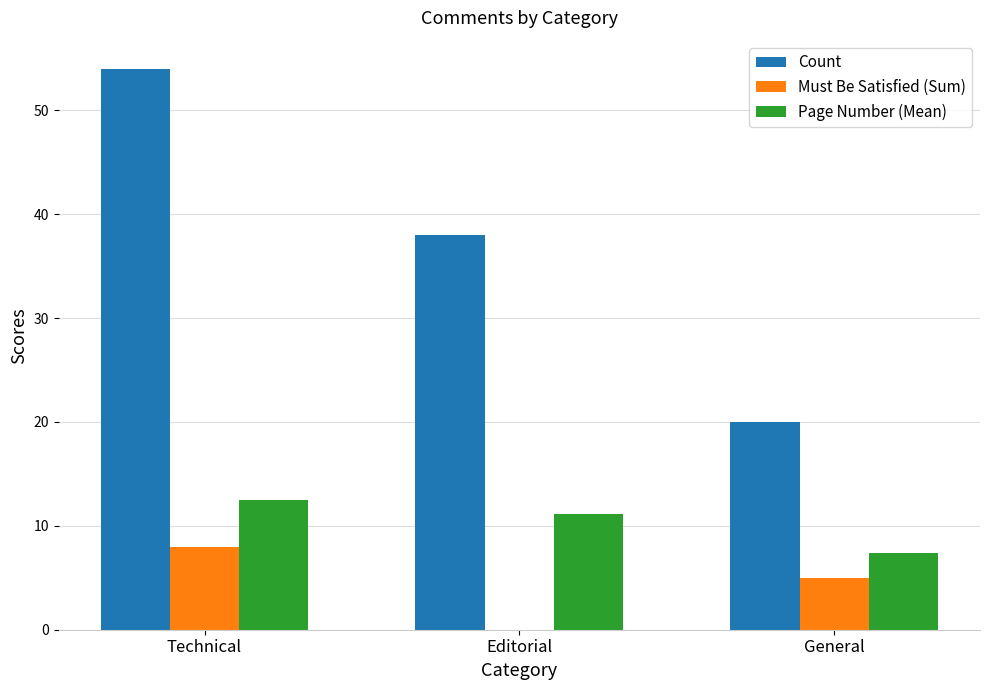

The Count series shows 20.0 at General. True or false?

True